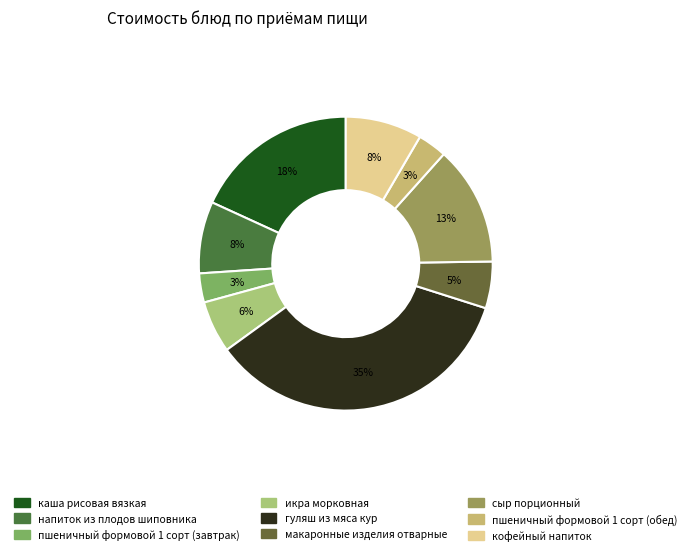

Which slice is the smallest?

пшеничный формовой 1 сорт (завтрак)